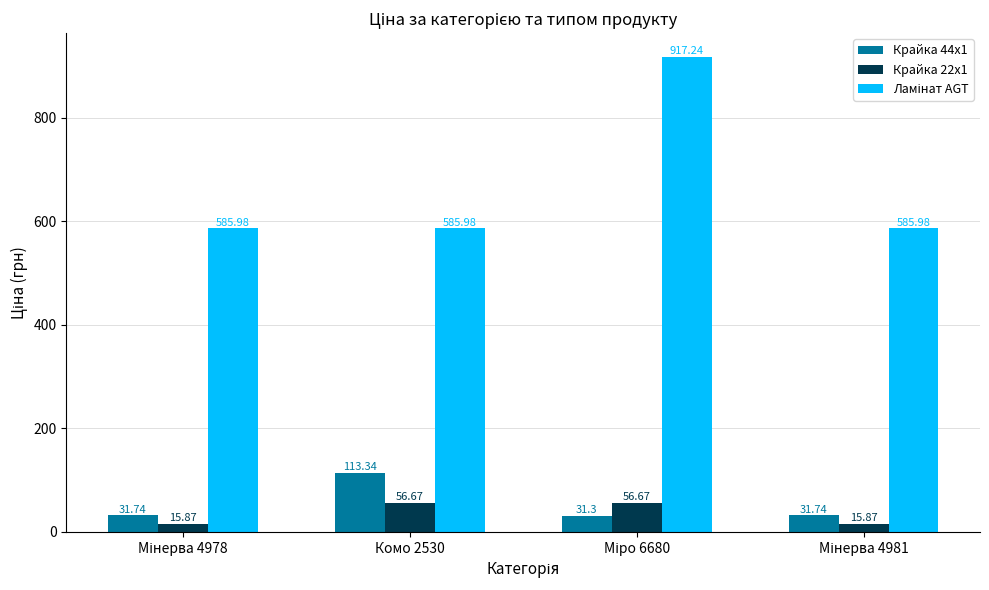

What is the difference between the maximum and minimum values in the Крайка 44x1 series?

82.0